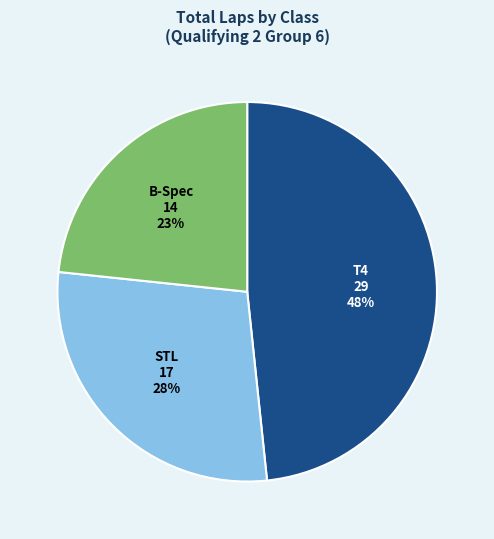

Does any single category account for the majority?

No